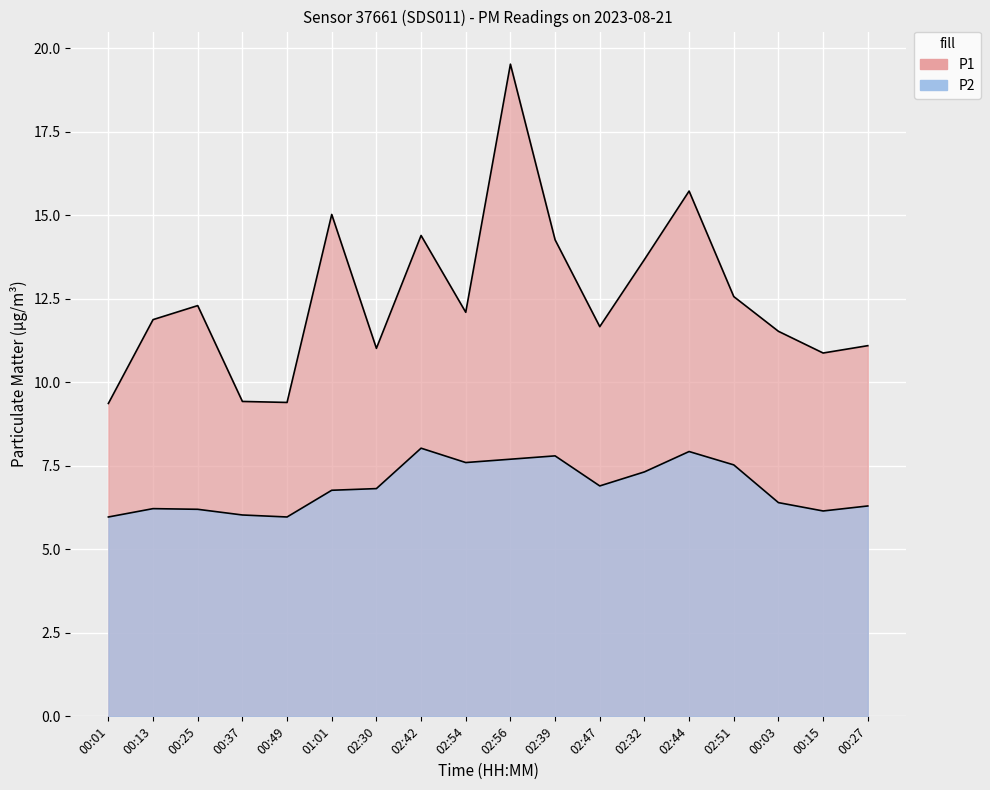

How many data points in P1 are less than 12?

9